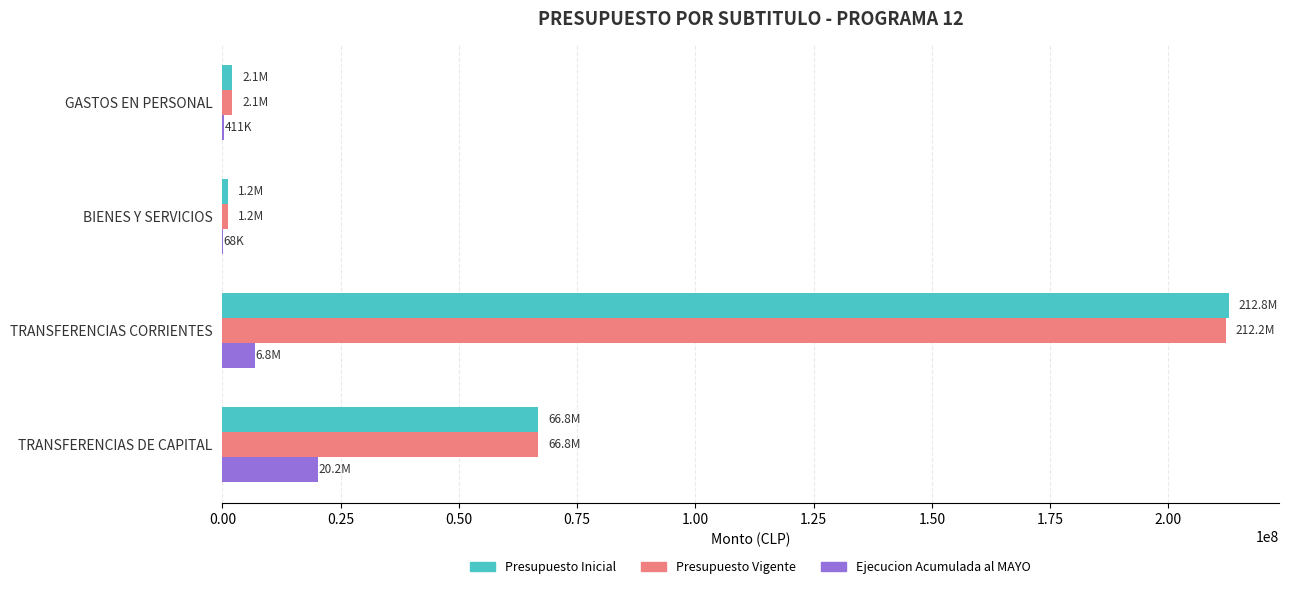

What is the highest value of the Presupuesto Inicial series?

212765756